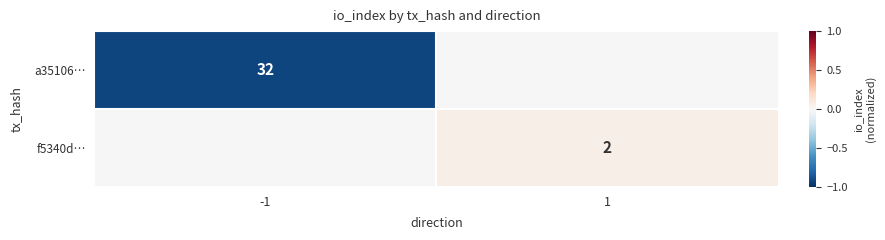

True or false: a35106… has a value of 32 at -1.

True